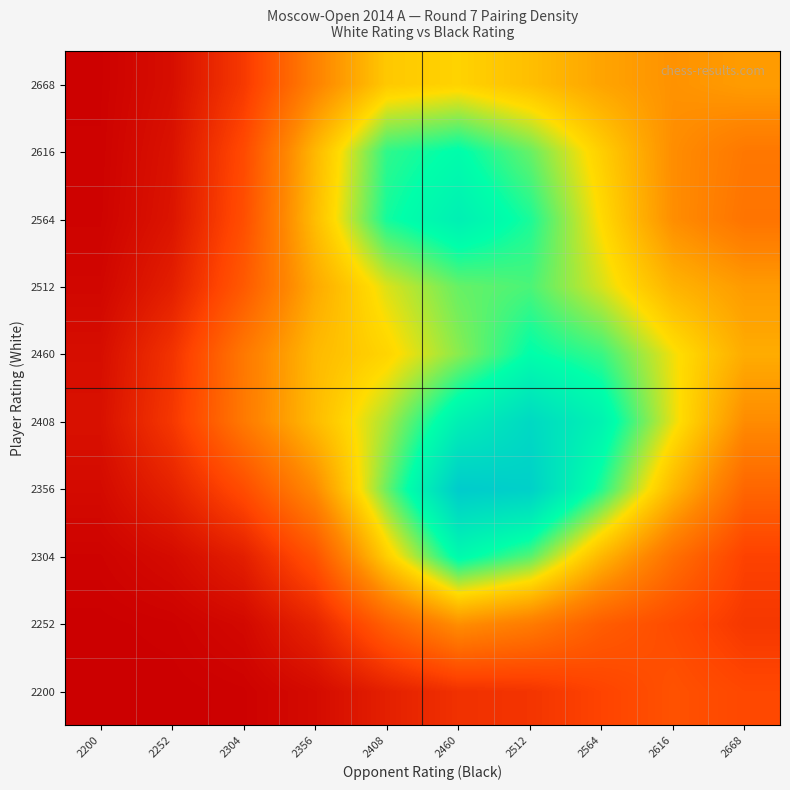

Rank the series at 2668 from highest to lowest value.

2460, 2668, 2512, 2408, 2616, 2564, 2356, 2200, 2304, 2252